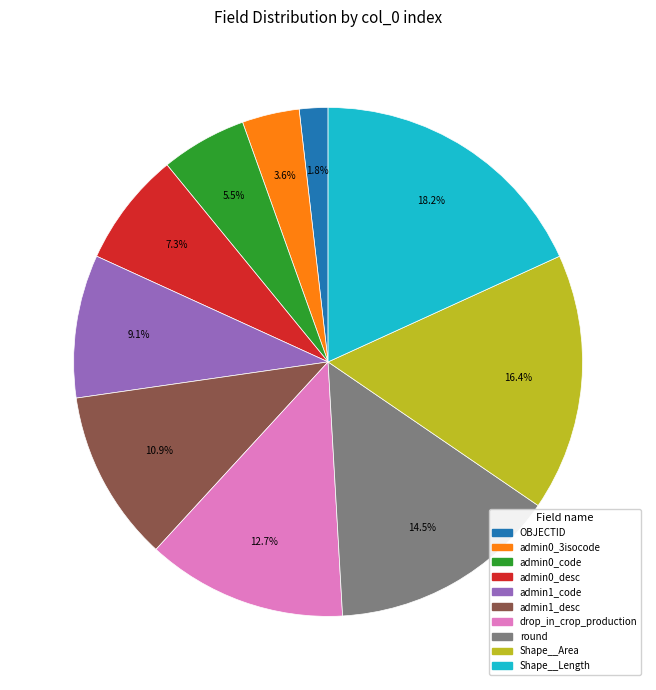

Which category has the smallest portion of the pie?

OBJECTID